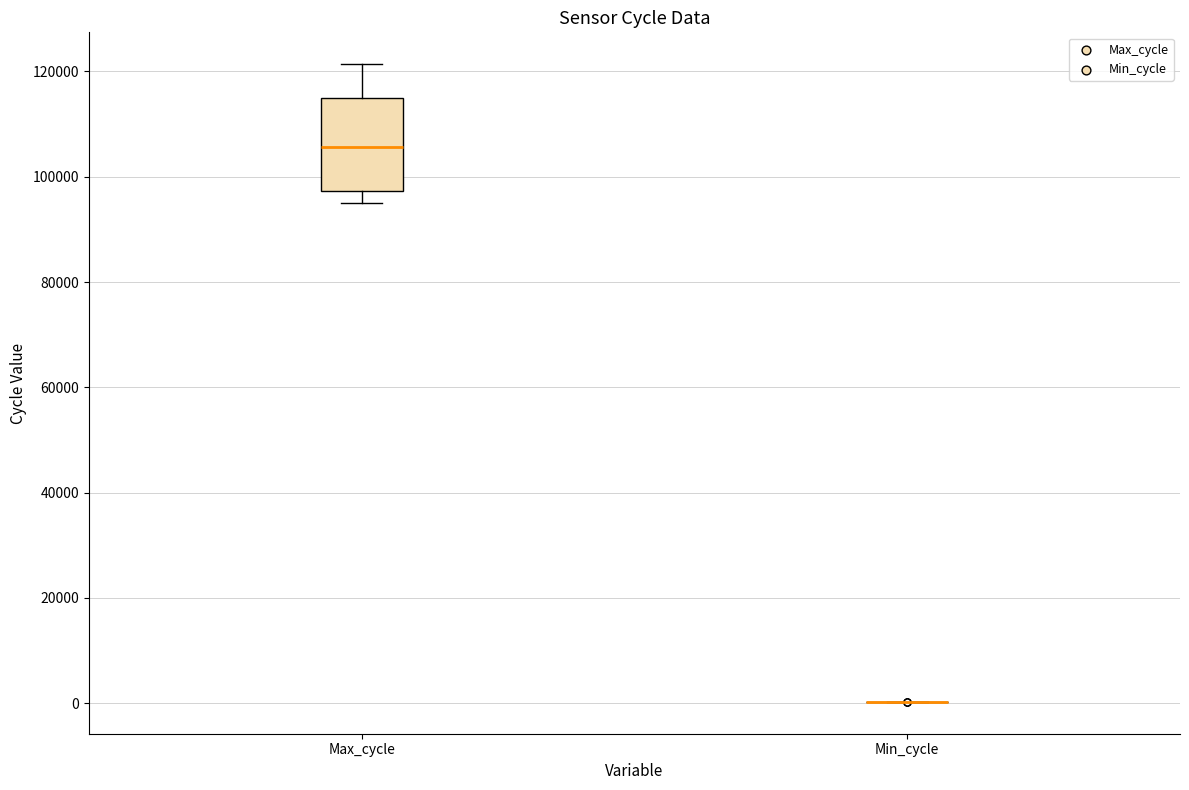

Reading left to right, read every box against the y-axis: the position of its median line, the range the box covers, and the ends of its whiskers. The values are not printed on the chart, so give them approximately, as read against the axis.

Max_cycle: median 106000, box 98000 to 114000, whiskers 96000 to 122000
Min_cycle: box collapsed to a line at 0, whiskers 0 to 0